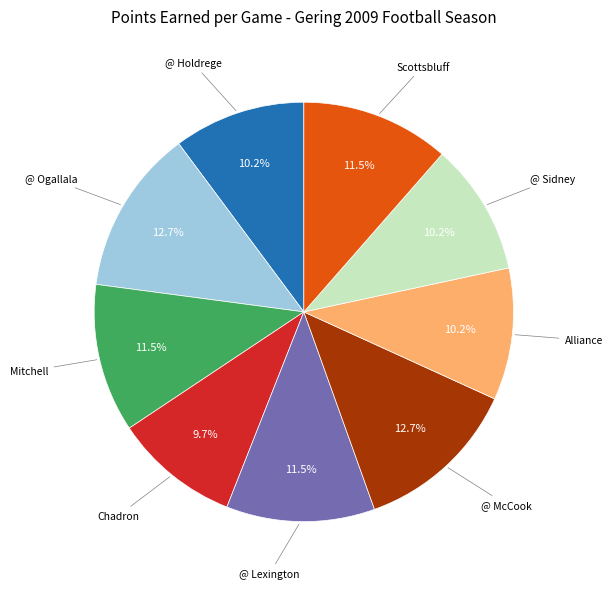

Is there any slice that represents more than half of the pie?

No